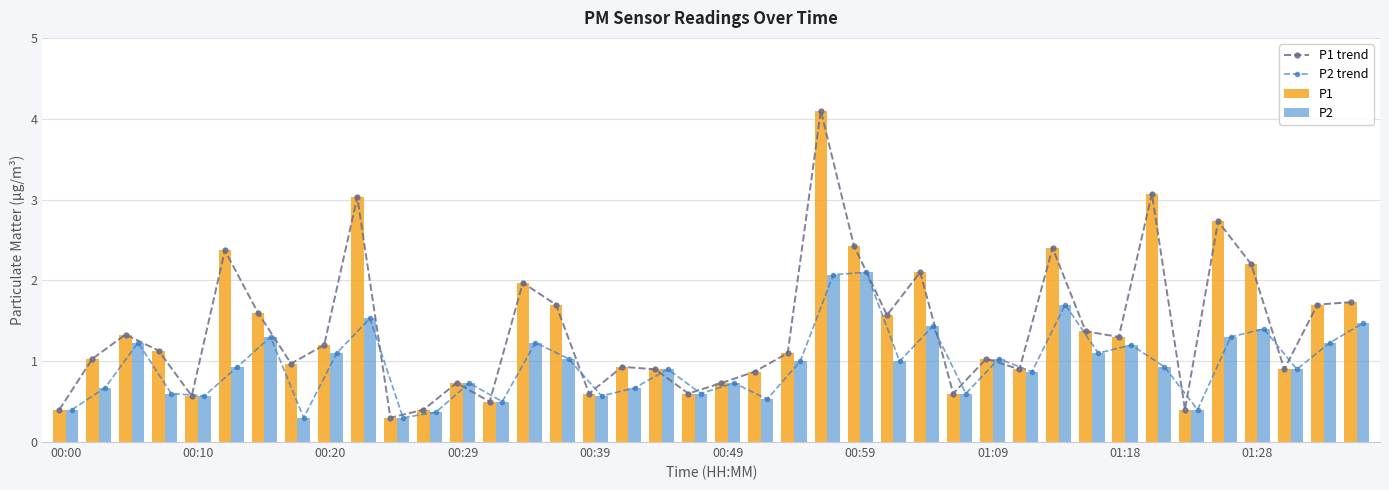

What is the minimum value for P1 trend?

0.3